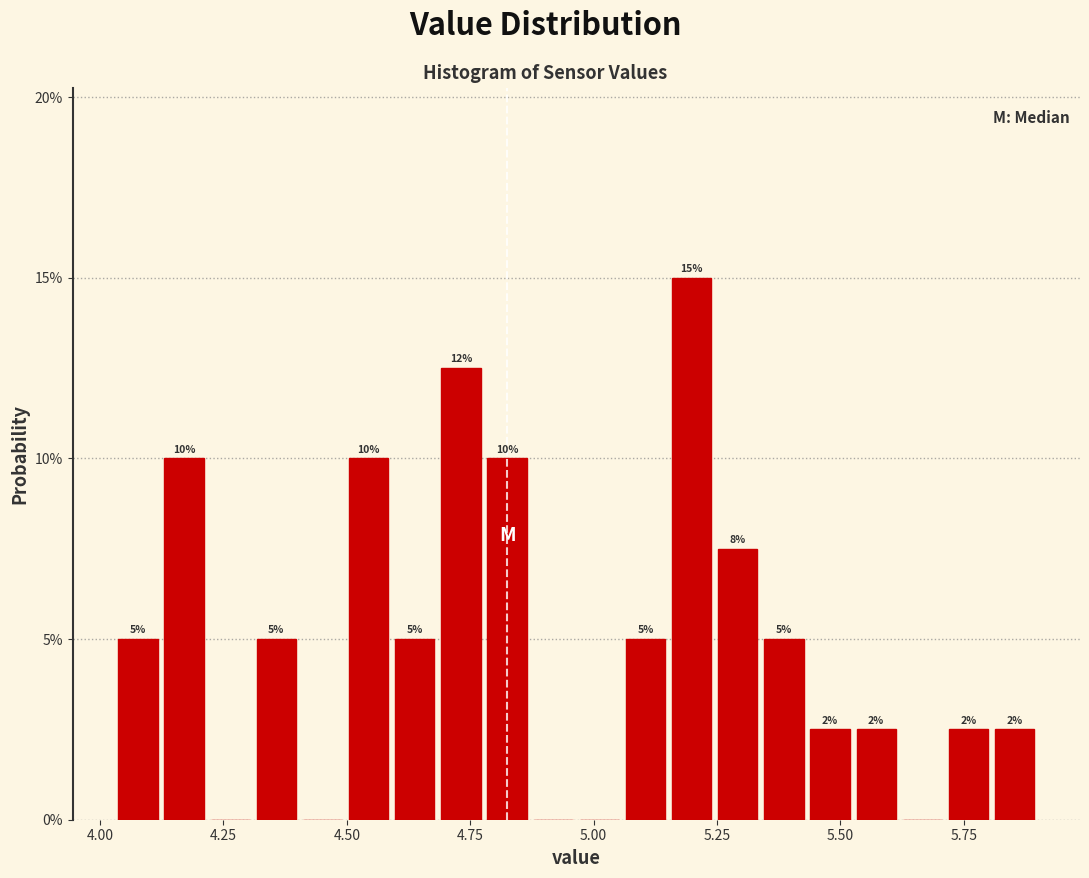

Around what value on the x-axis is the tallest bar? Give the approximate position of its centre, as read against the axis.

5.20